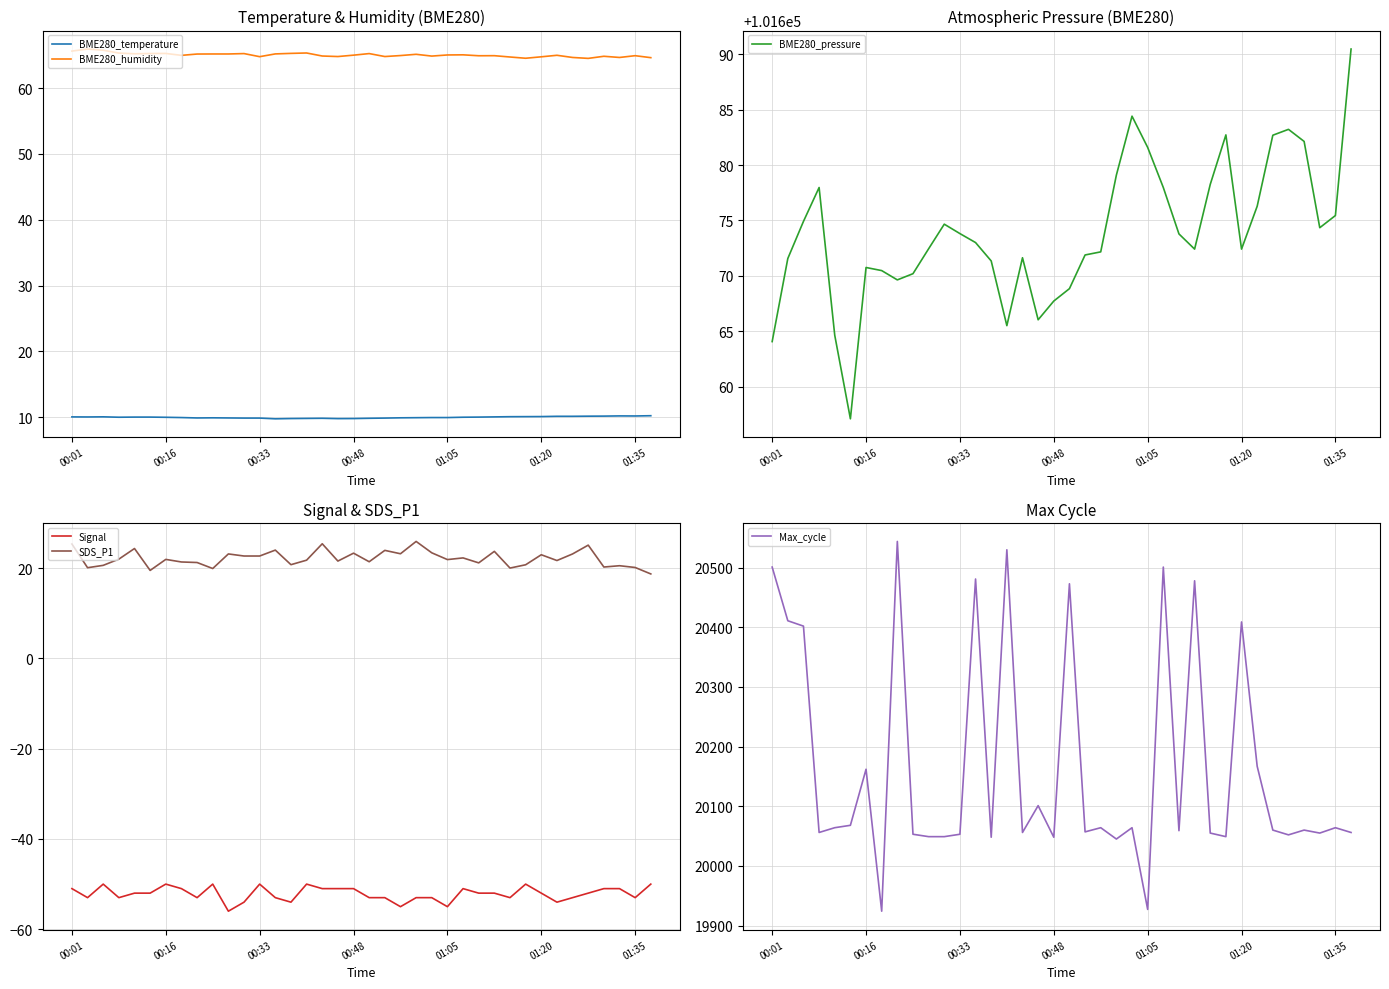

Which series has the largest total across all categories?

BME280_pressure